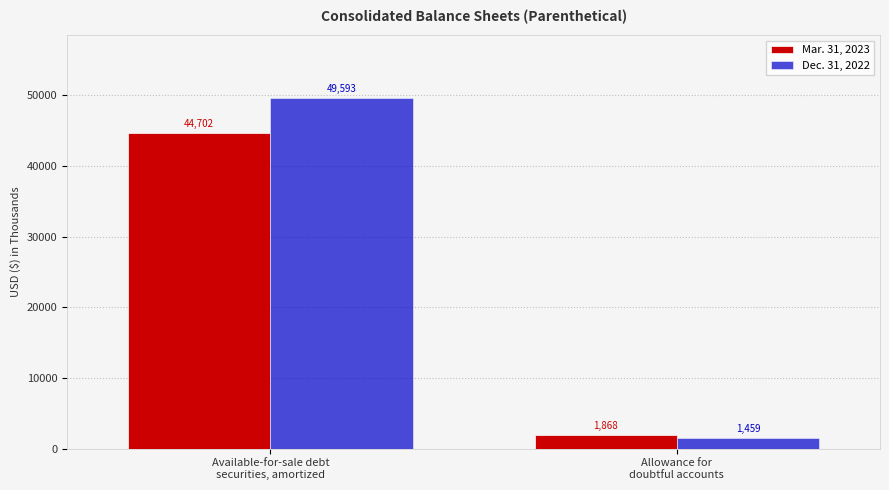

How many bars are there in each group?

2